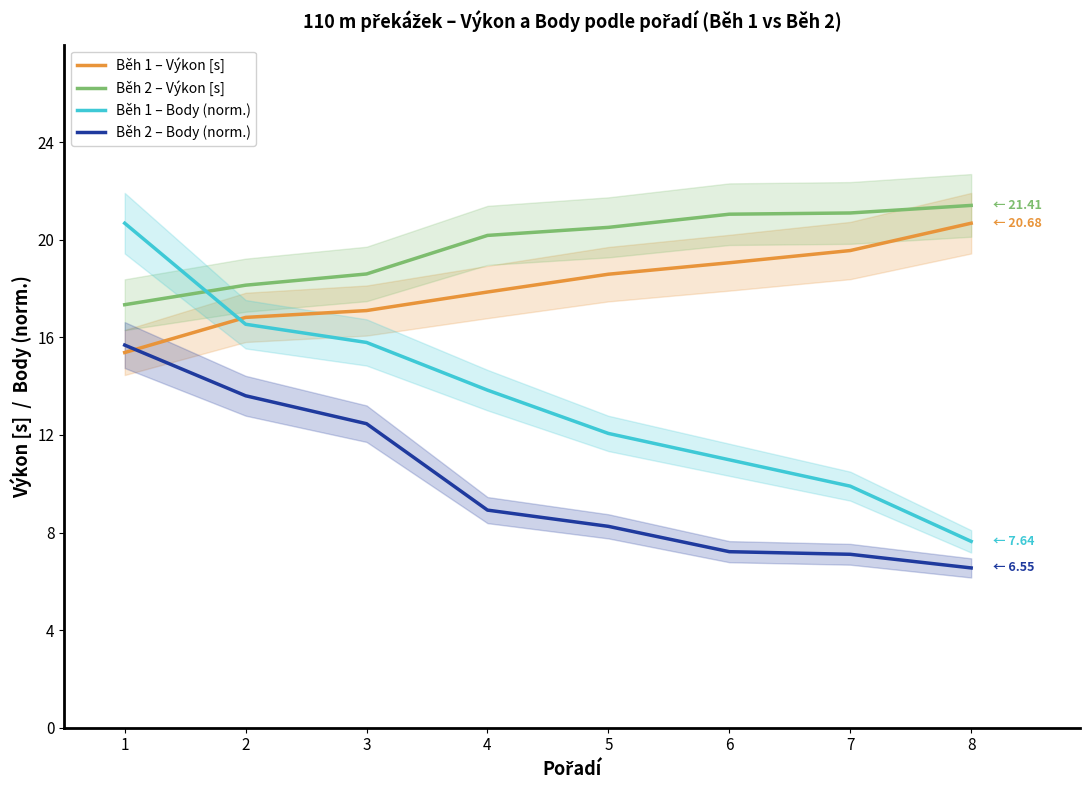

Which series has the largest range (max minus min)?

Běh 1 – Body (norm.)